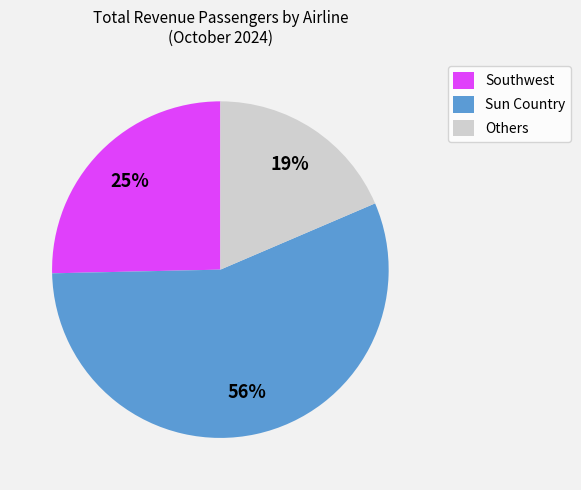

Is it true that Sun Country is 56% of the pie?

True